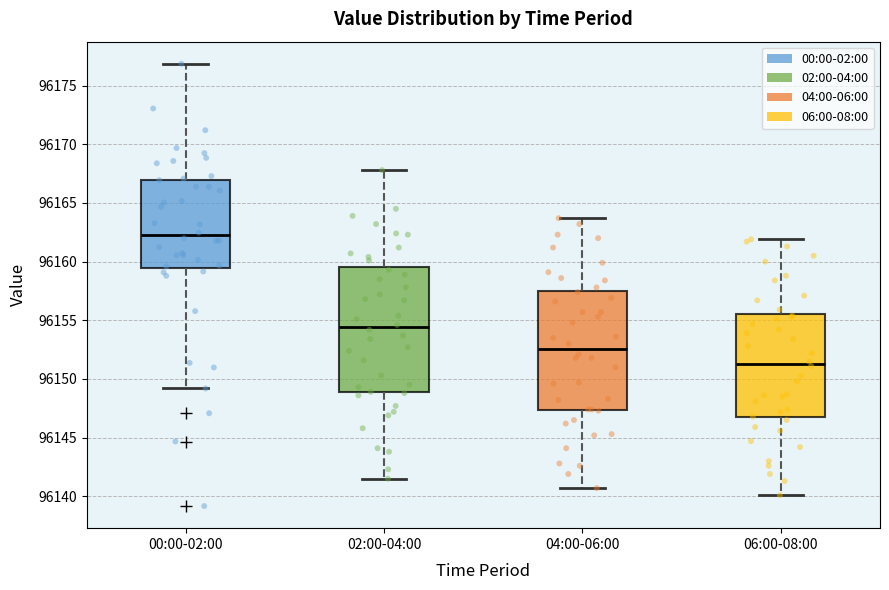

Which box is the tallest, from its lower edge to its upper edge?

02:00-04:00